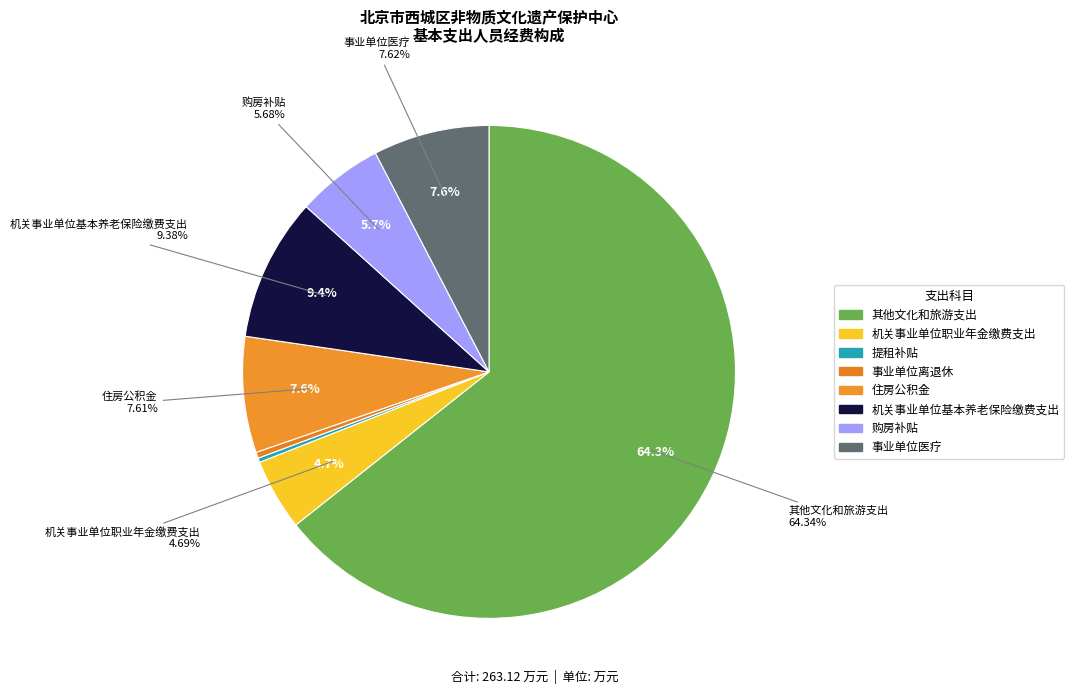

Which slice is the largest?

其他文化和旅游支出